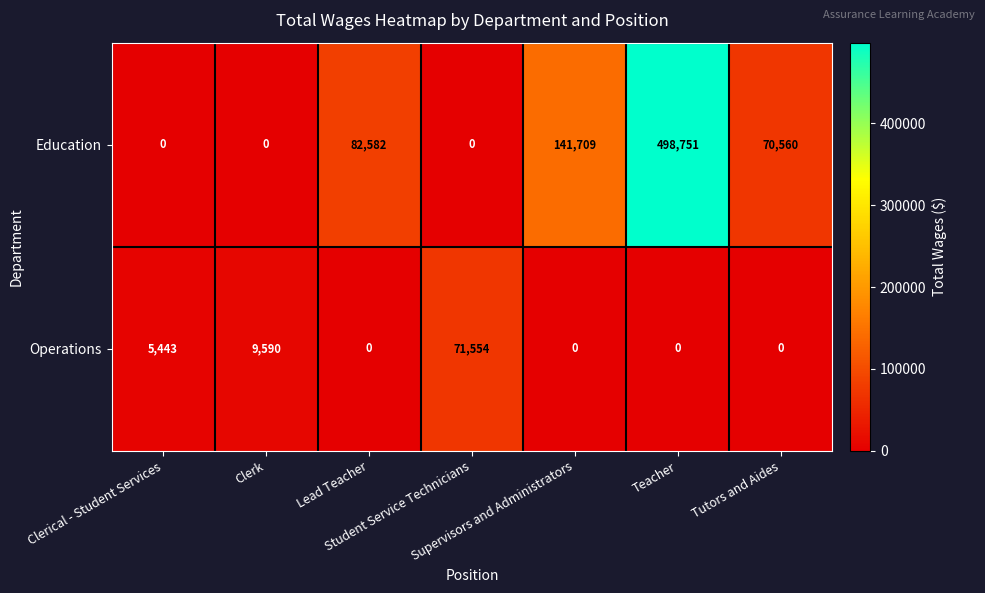

What is the spread (max minus min) of values at Tutors and Aides?

70560